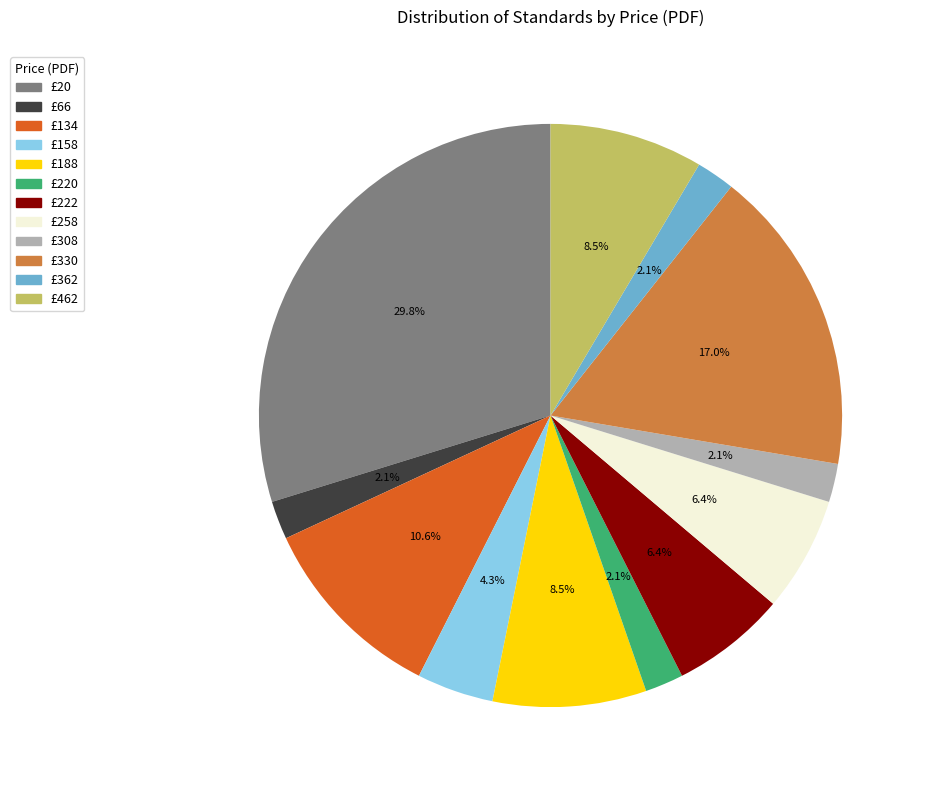

Is there a majority slice in this chart?

No